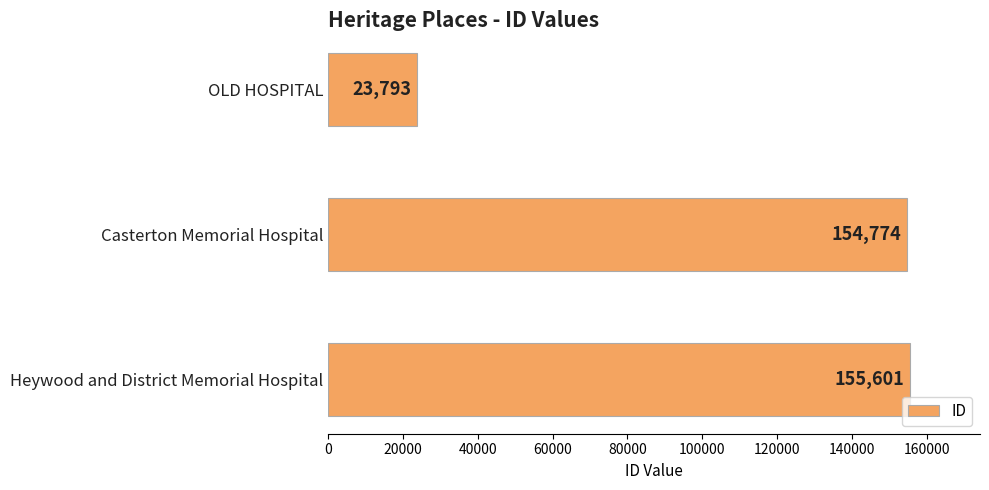

Is it true that the value at Heywood and District Memorial Hospital is 102061?

False